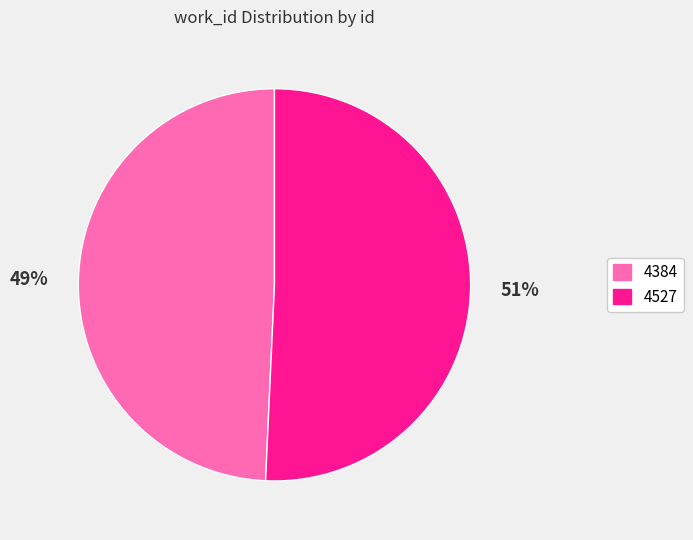

How many slices are in this pie chart?

2